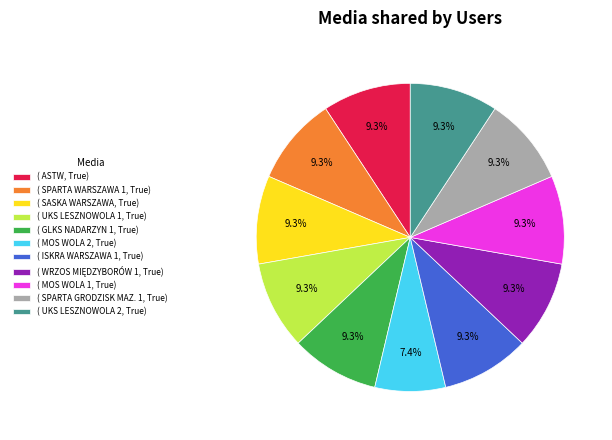

How many segments does this pie chart have?

11